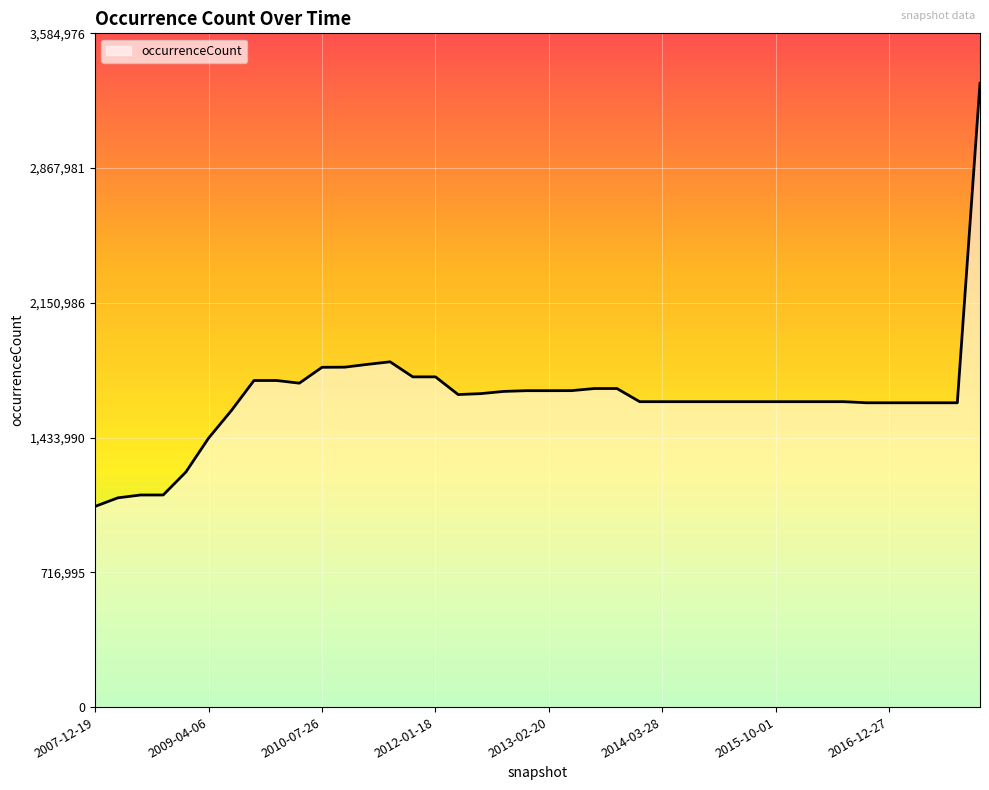

What is the minimum value shown in the chart?

1067872